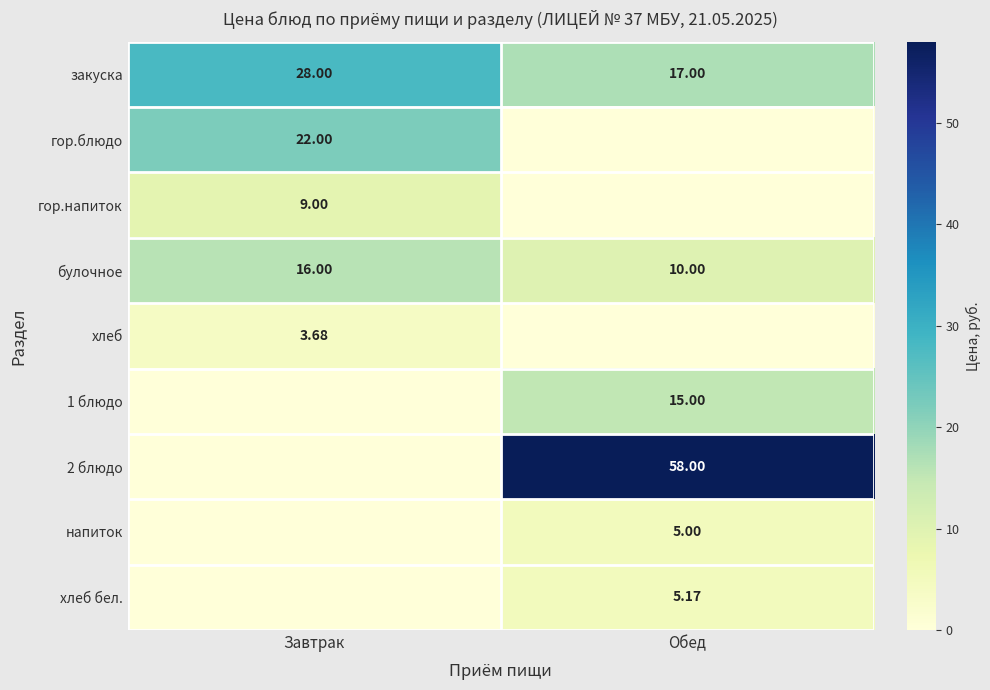

At which label does закуска reach its minimum?

Обед